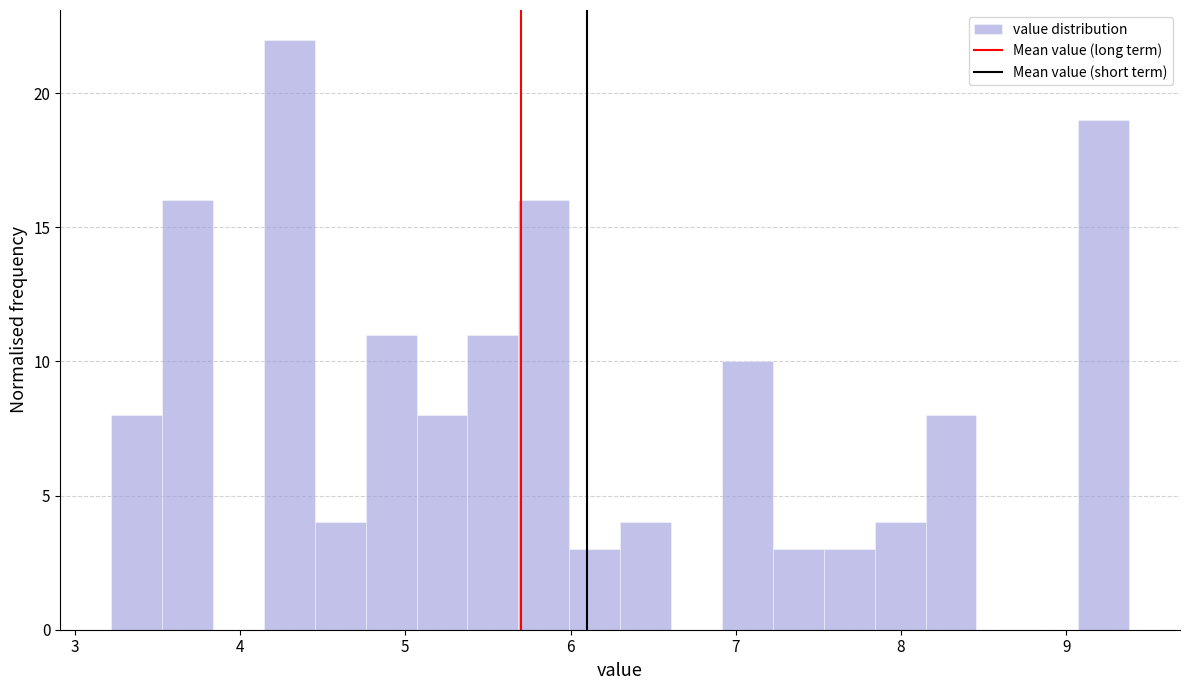

Read against the x-axis, roughly where is the centre of the tallest bar?

4.3